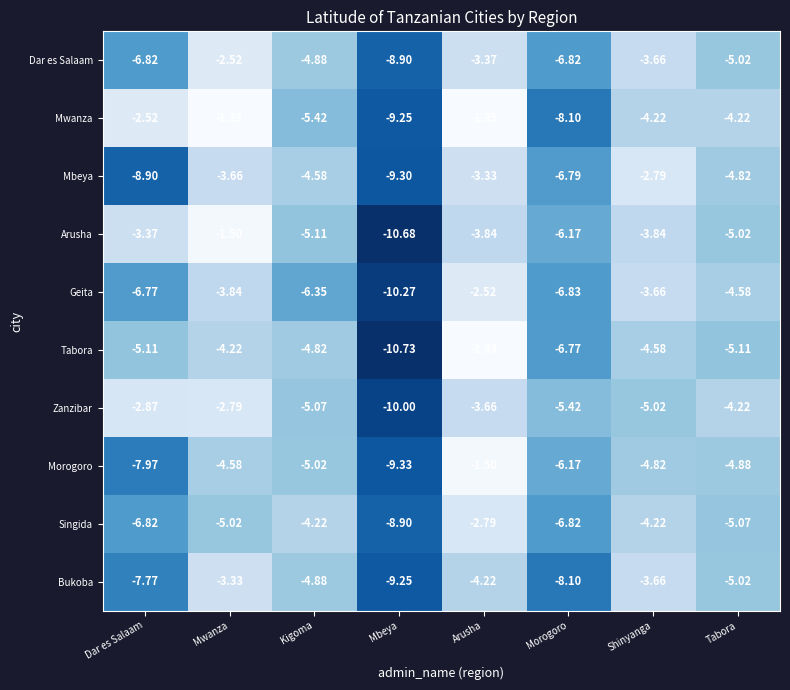

Rank the categories by Bukoba value from lowest to highest.

Mbeya, Morogoro, Dar es Salaam, Tabora, Kigoma, Arusha, Shinyanga, Mwanza